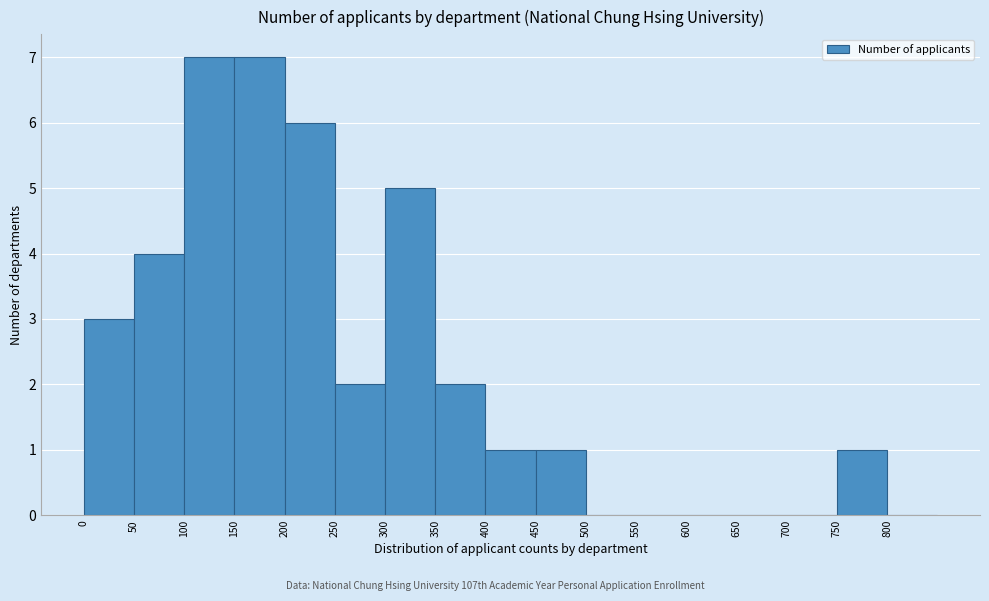

Reading left to right, list every bar in this chart as the range it spans on the x-axis followed by its height. The values are not printed on the chart, so give them approximately, as read against the axis.

0 to 50: 3
50 to 100: 4
100 to 150: 7
150 to 200: 7
200 to 250: 6
250 to 300: 2
300 to 350: 5
350 to 400: 2
400 to 450: 1
450 to 500: 1
500 to 550: 0
550 to 600: 0
600 to 650: 0
650 to 700: 0
700 to 750: 0
750 to 800: 1
800 to 850: 0